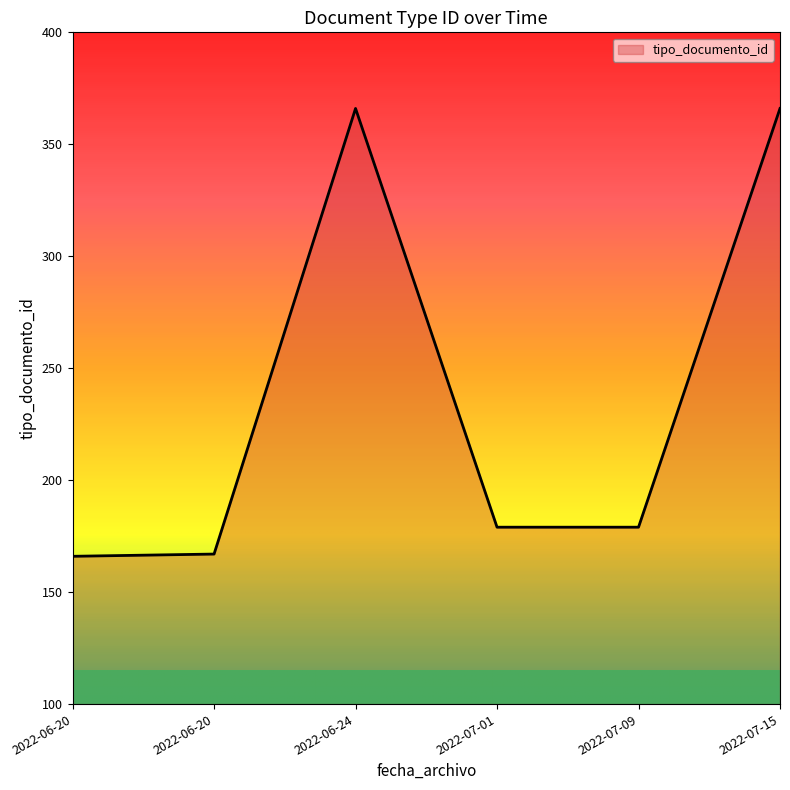

How many lines are shown in the chart?

1